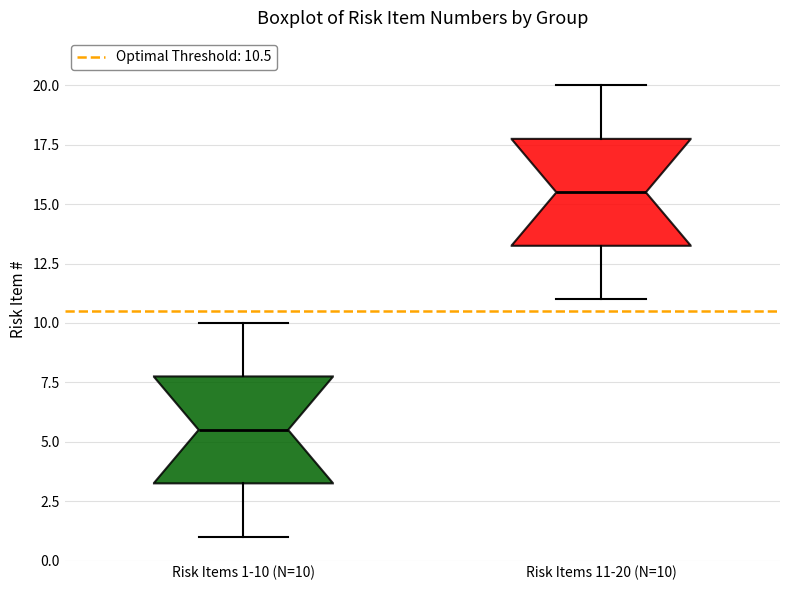

Where does the lower whisker of the box for Risk Items 1-10 (N=10) end on the y-axis? The values are not printed on the chart, so give them approximately, as read against the axis.

1.0